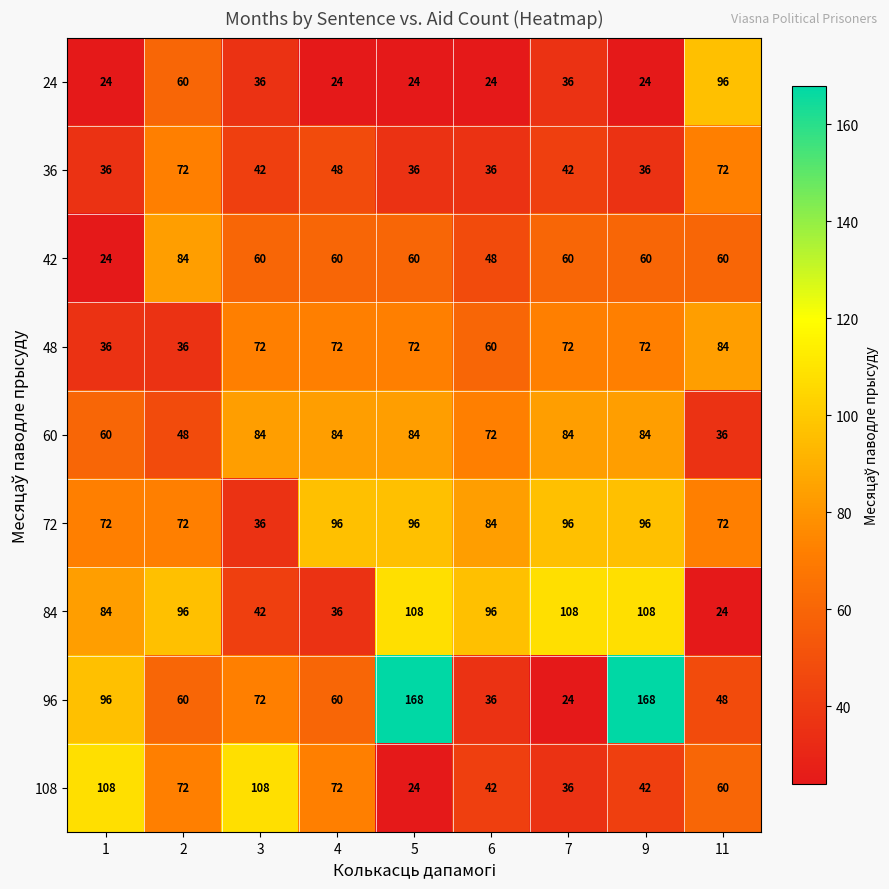

What is the lowest value of the 42 series?

24